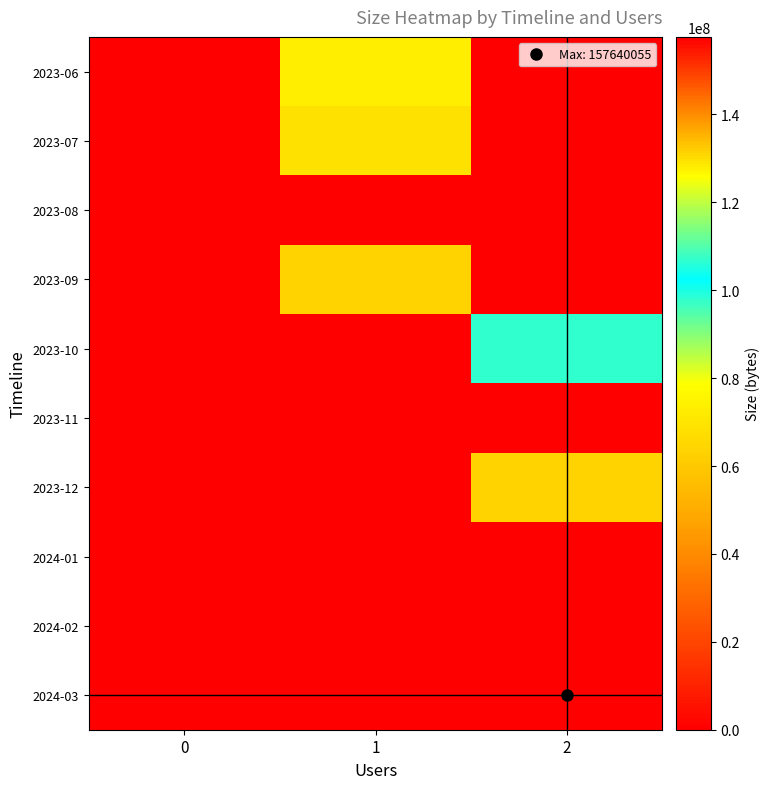

Reading left to right, what are all the values shown in this chart?

2023-06: 0=0	1=72971440	2=0
2023-07: 0=0	1=68757544	2=0
2023-08: 0=0	1=0	2=0
2023-09: 0=0	1=63774200	2=0
2023-10: 0=0	1=0	2=106623410
2023-11: 0=0	1=871	2=0
2023-12: 0=0	1=0	2=64011232
2024-01: 0=0	1=0	2=0
2024-02: 0=0	1=0	2=0
2024-03: 0=0	1=0	2=157640055